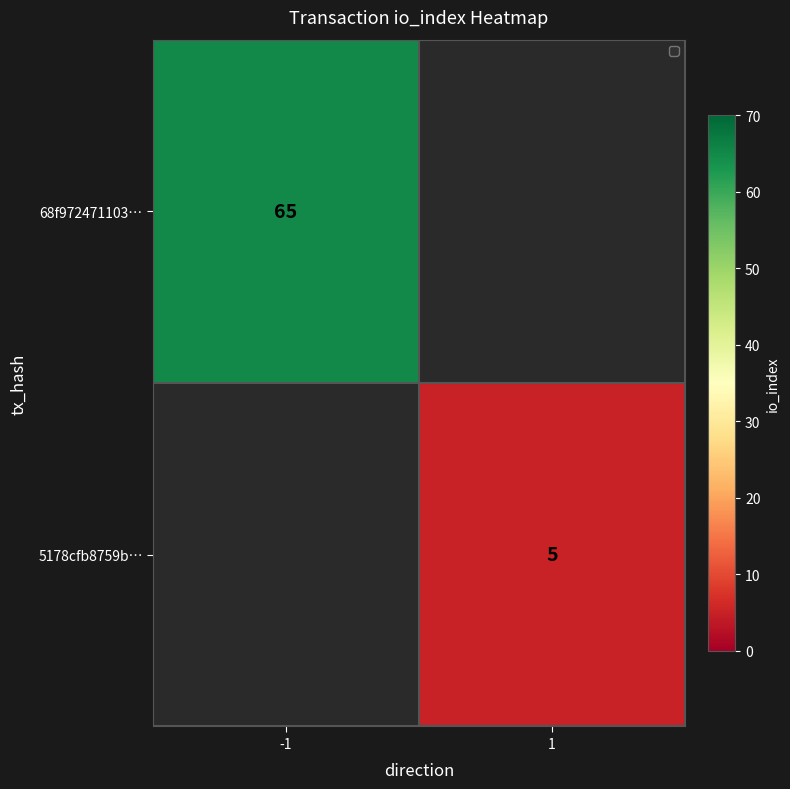

How many distinct data groups are displayed?

2